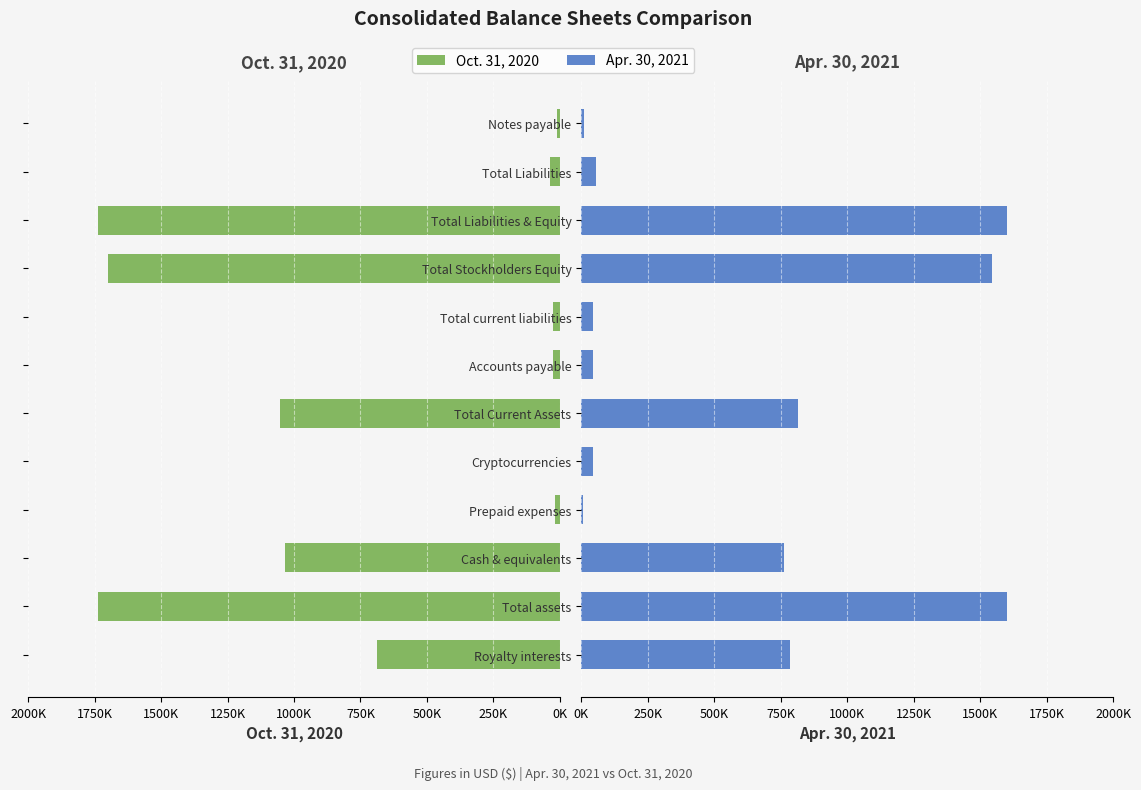

Which series has the largest total across all categories?

Oct. 31, 2020